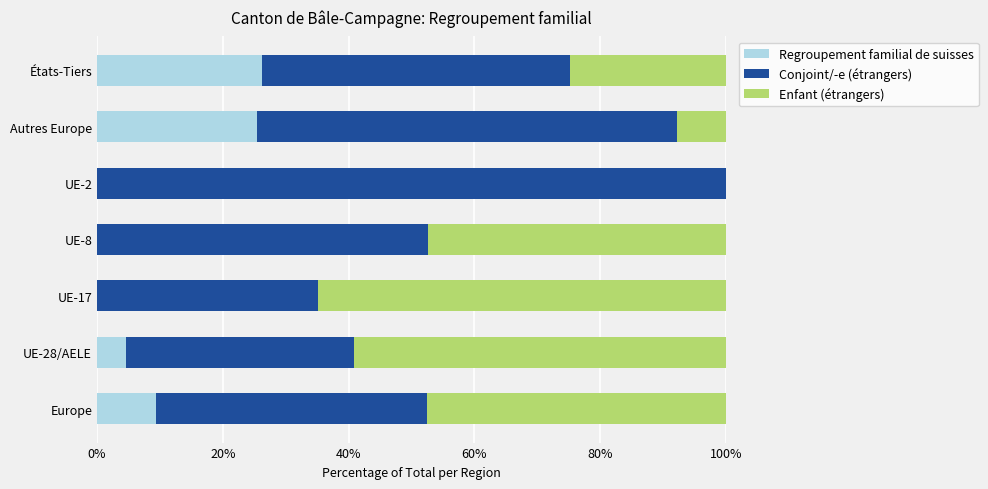

What is the sum of all Regroupement familial de suisses values?

65.7